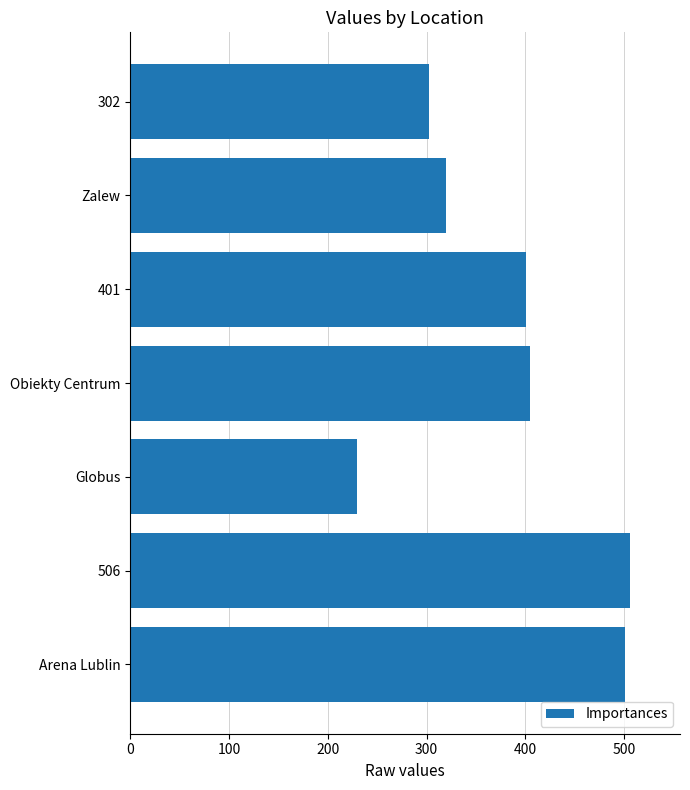

Reading bottom to top, transcribe all the data shown in this chart.

501	506	230	405	401	320	302